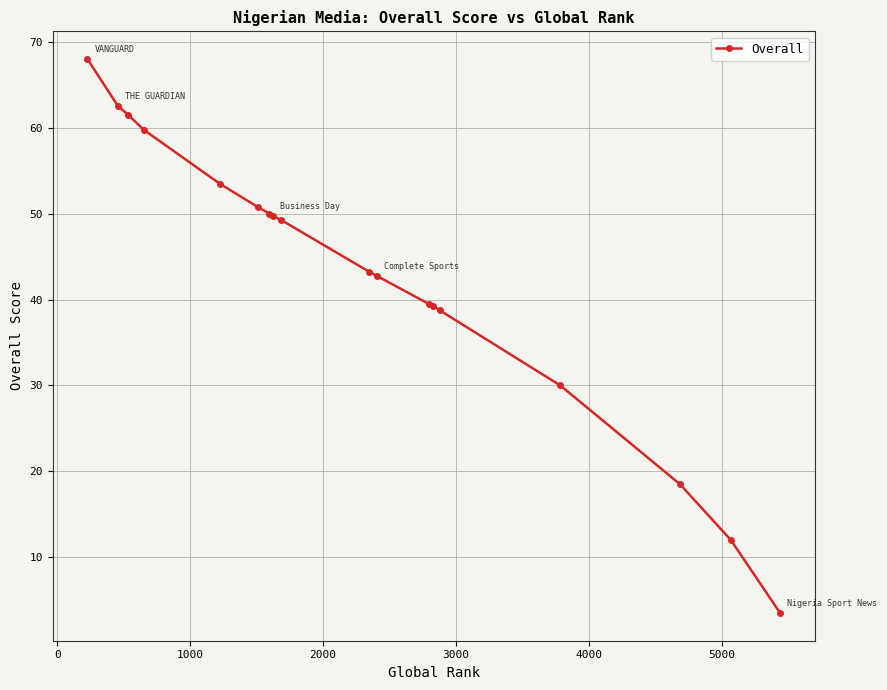

How many lines are shown in the chart?

1